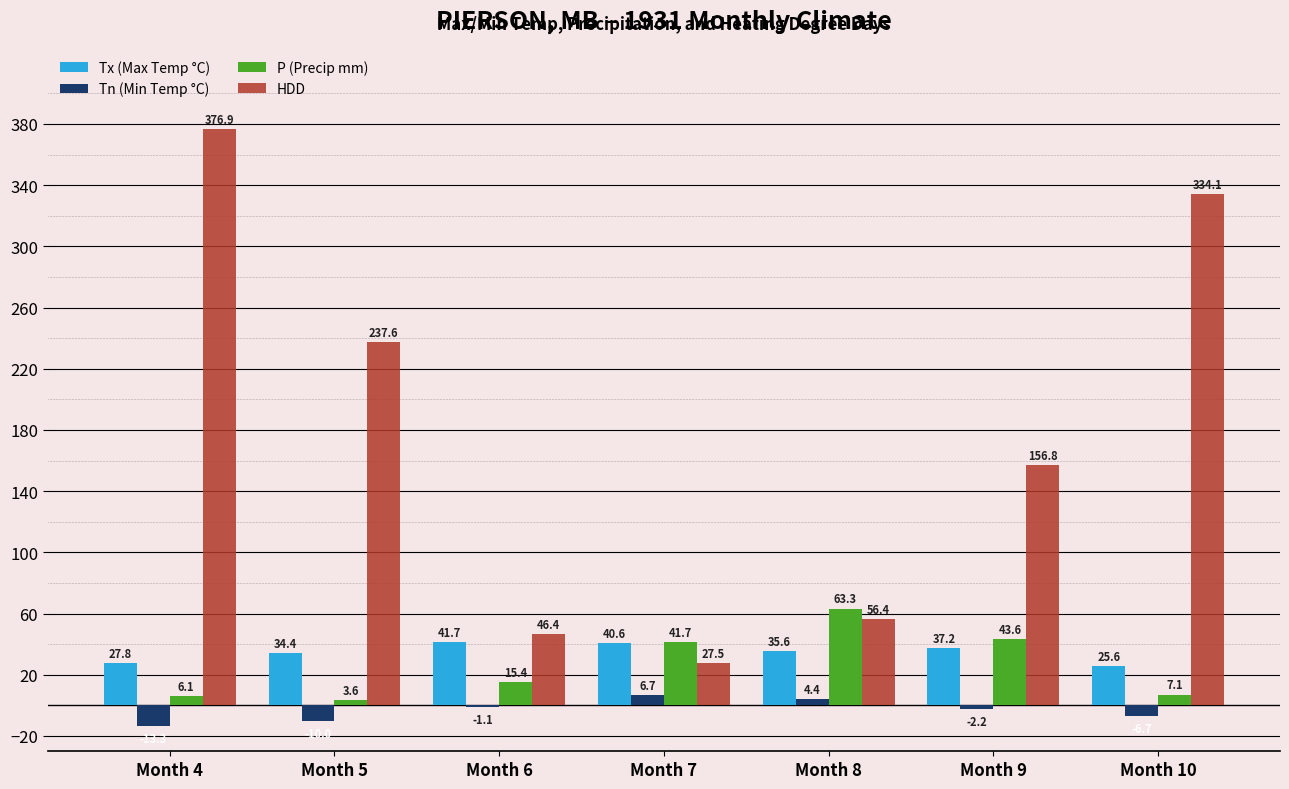

What is the spread (max minus min) of values at Month 4?

390.2